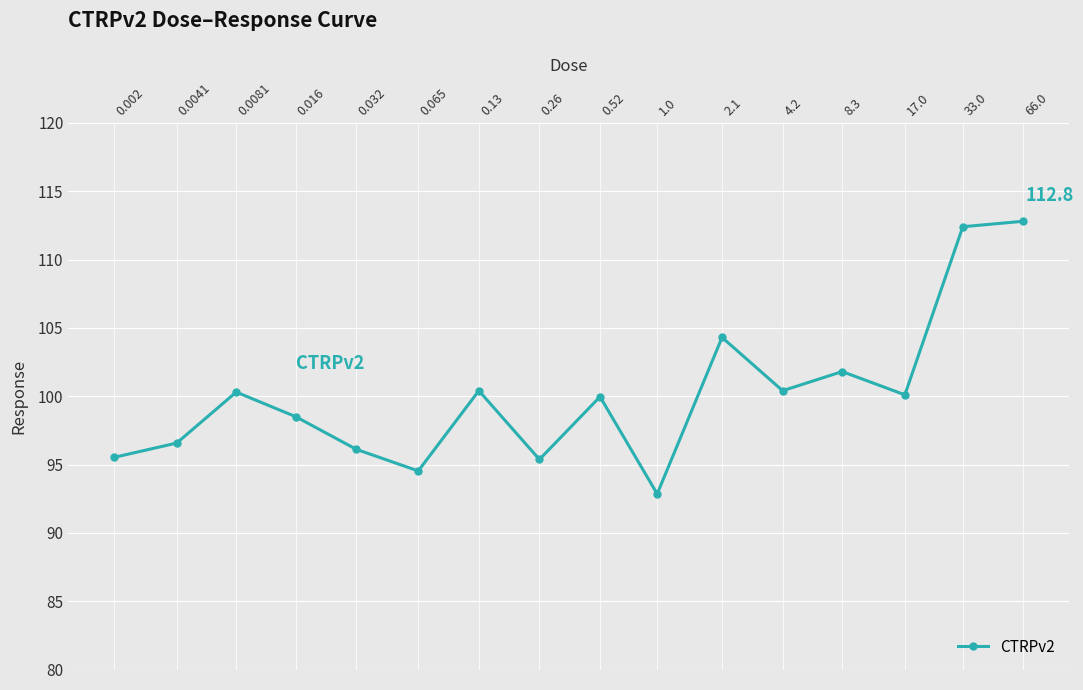

What is the average value?

100.1